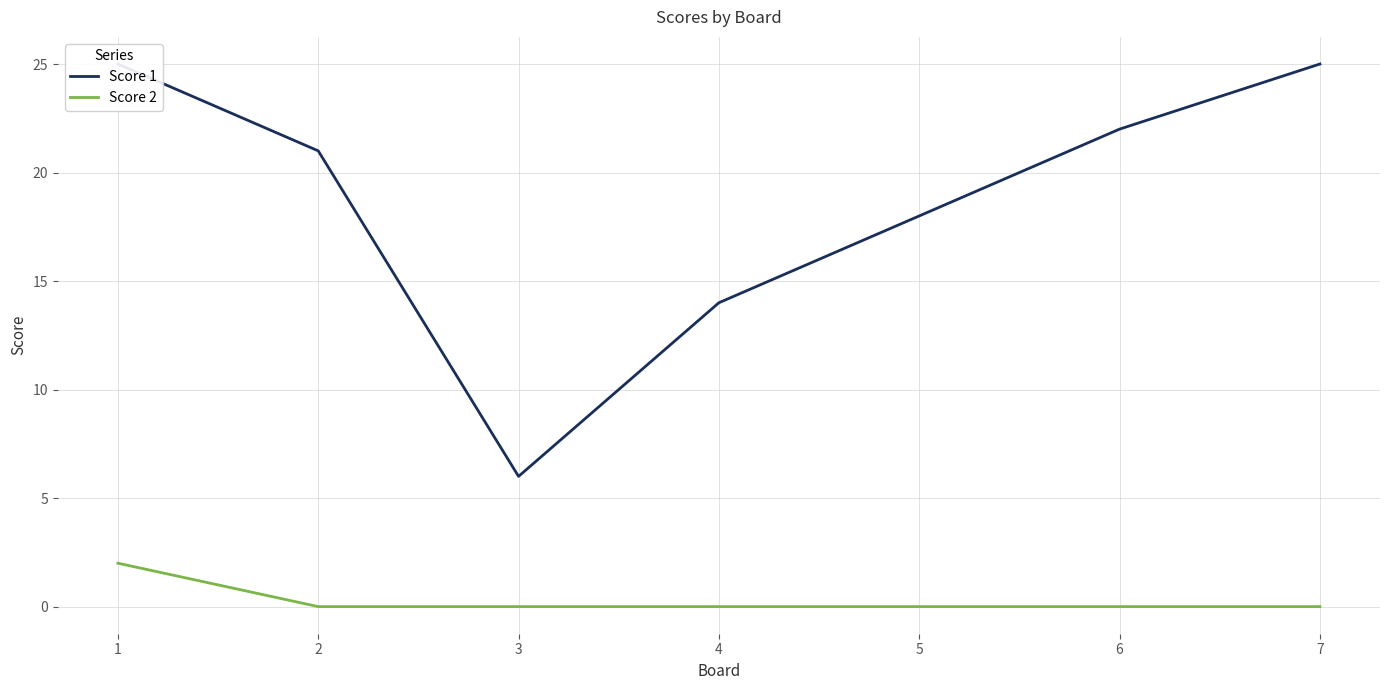

Which has a higher value, 4 or 6?

6